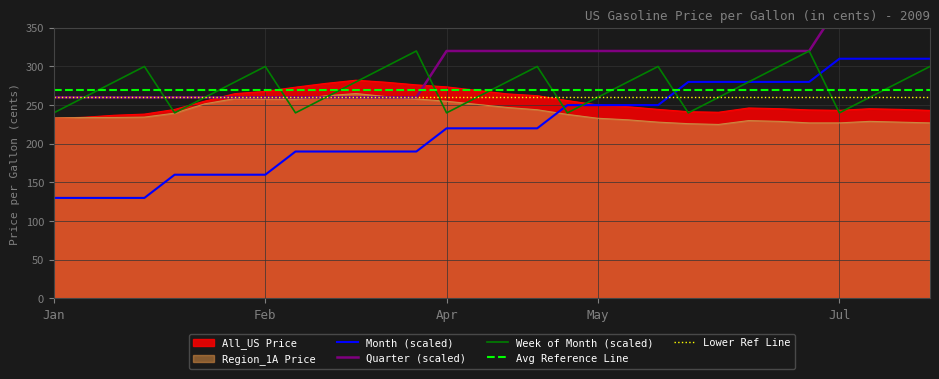

At which label is Lower Ref Line closest to 260?

Jan